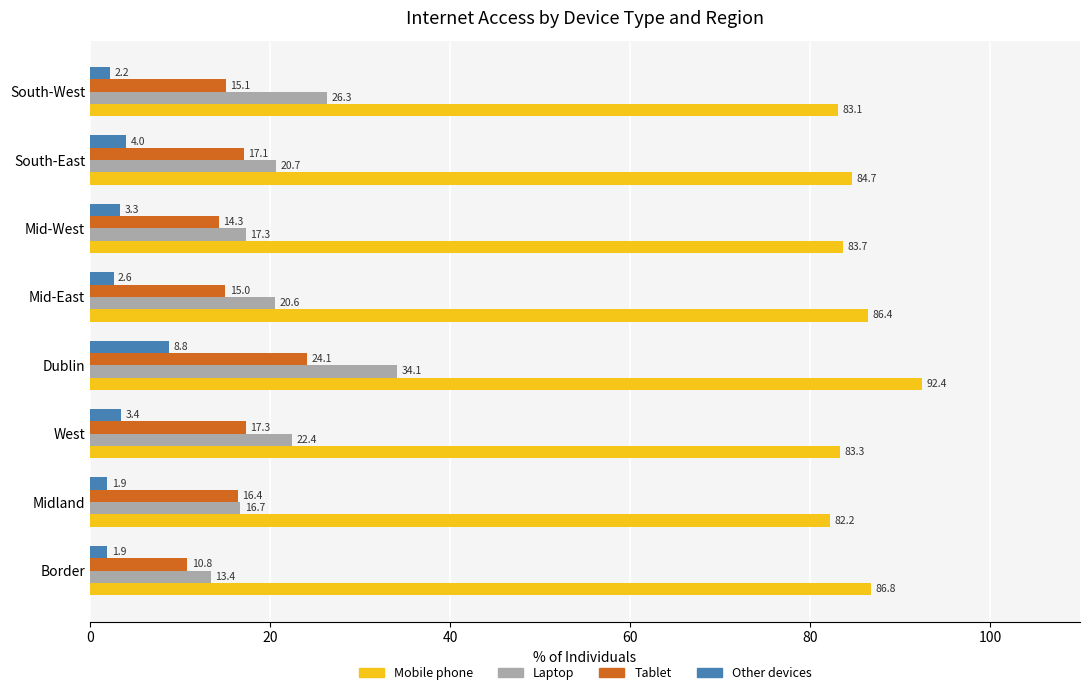

How many data points does each series have?

8